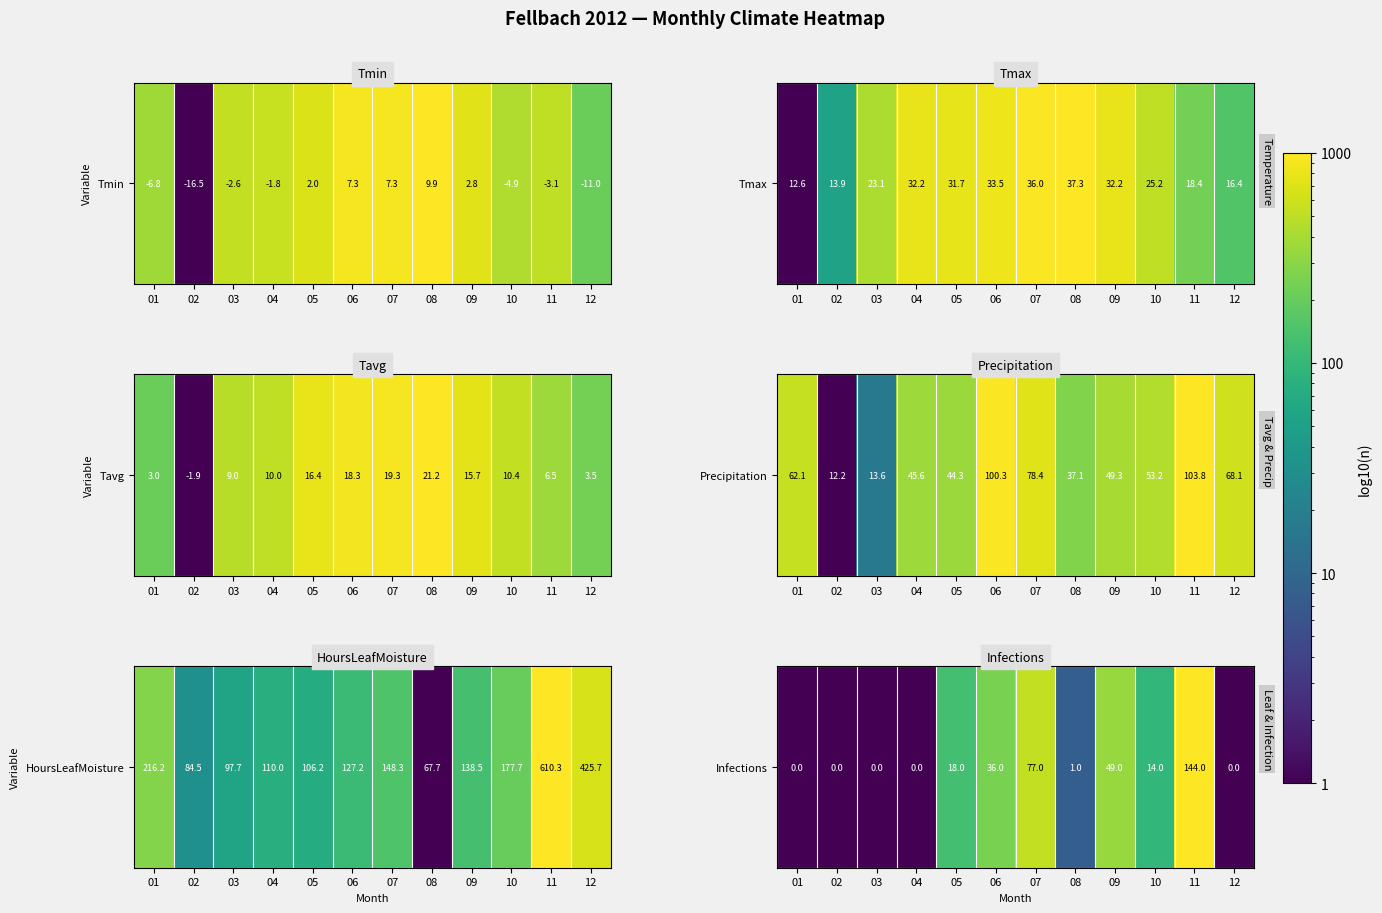

List the labels in order of value, largest first.

11, 07, 09, 06, 05, 10, 08, 01, 02, 03, 04, 12